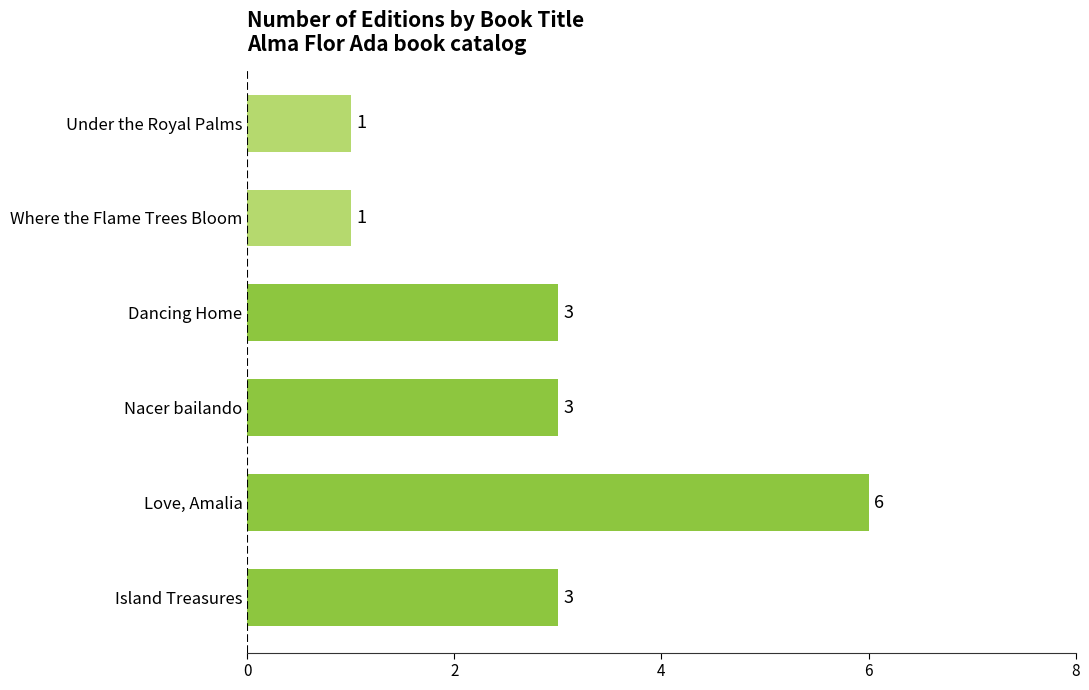

What is the average value?

3